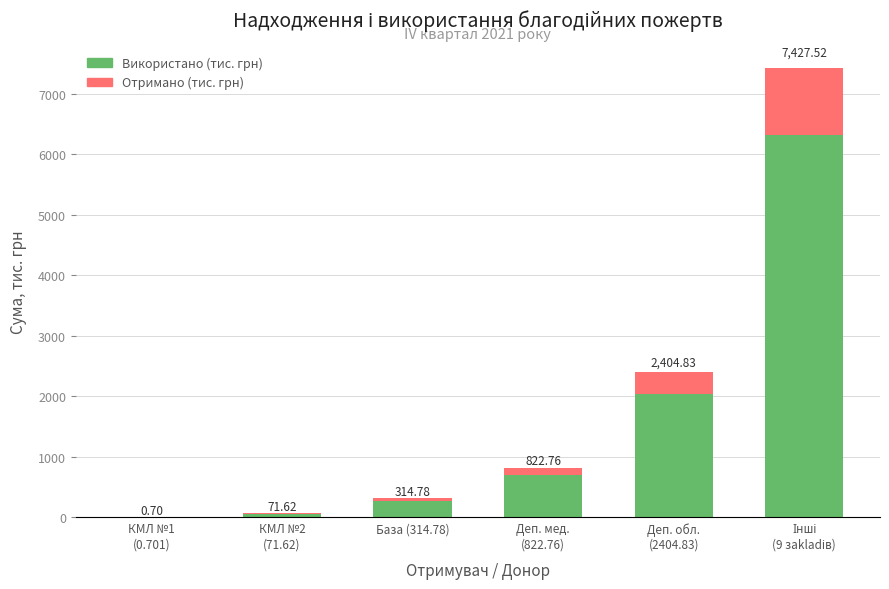

What are all the series names shown in the legend?

Використано (тис. грн), Отримано (тис. грн)